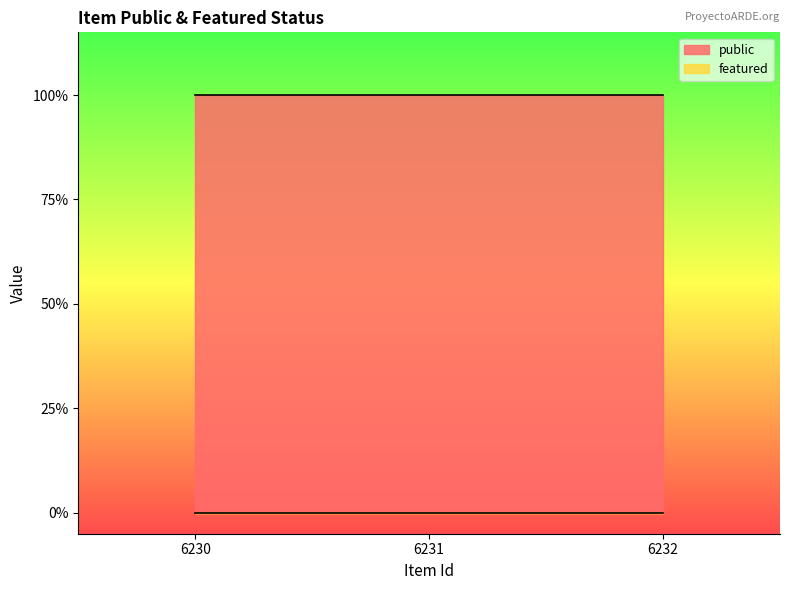

Which label corresponds to the largest value in the chart?

6230